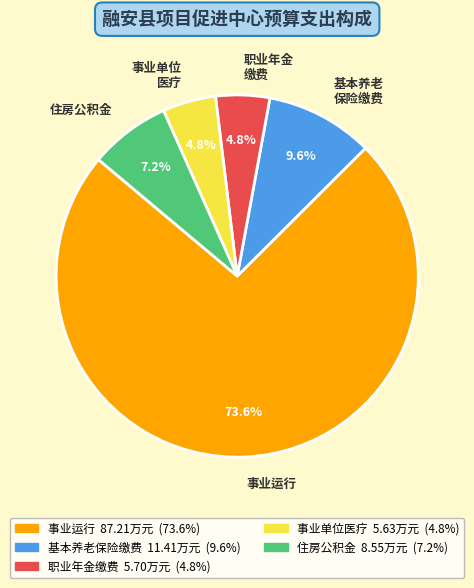

How many segments does this pie chart have?

5